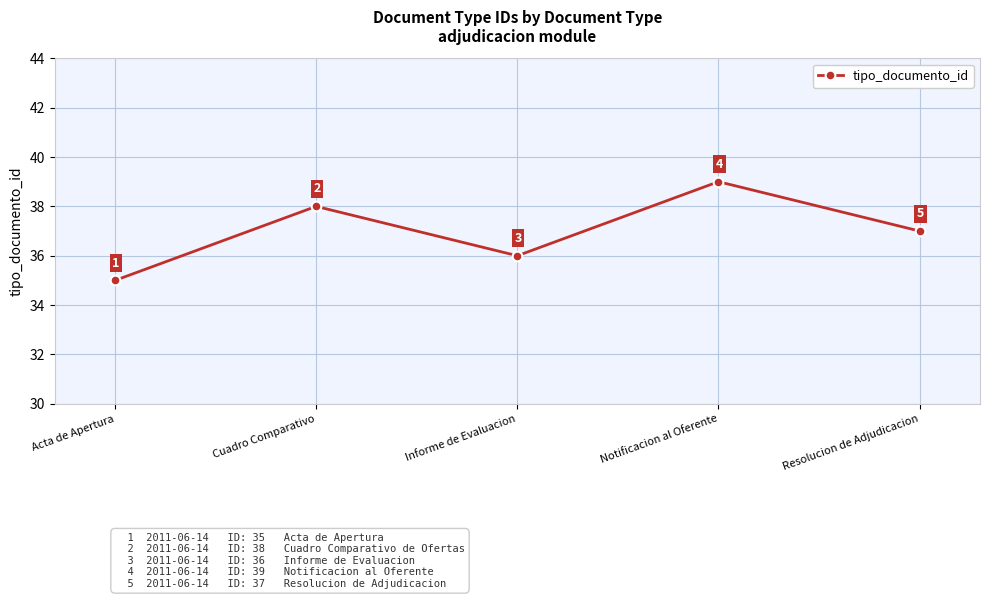

How many lines are shown in the chart?

1